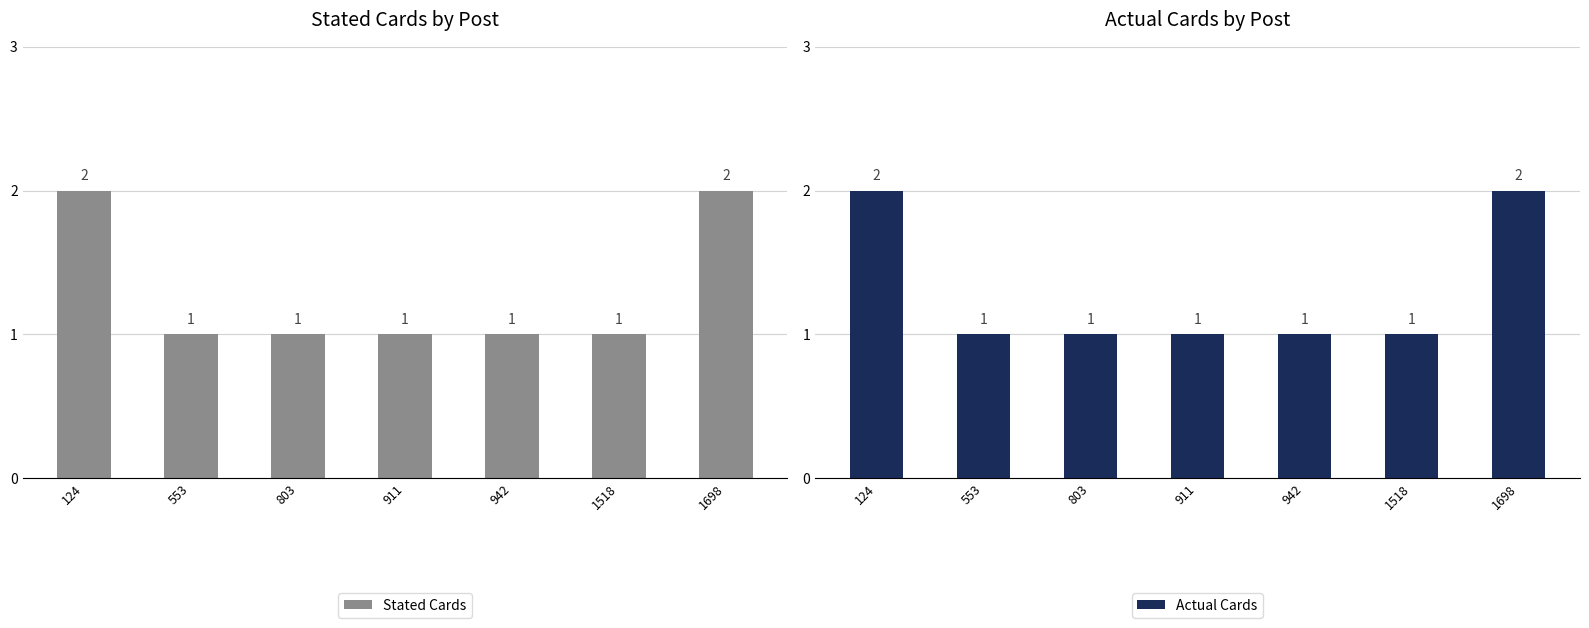

What is the average value of the Actual Cards series?

1